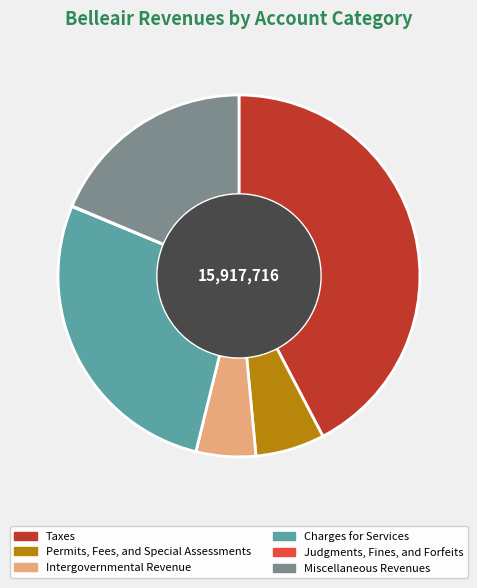

Which slice is the largest?

Taxes